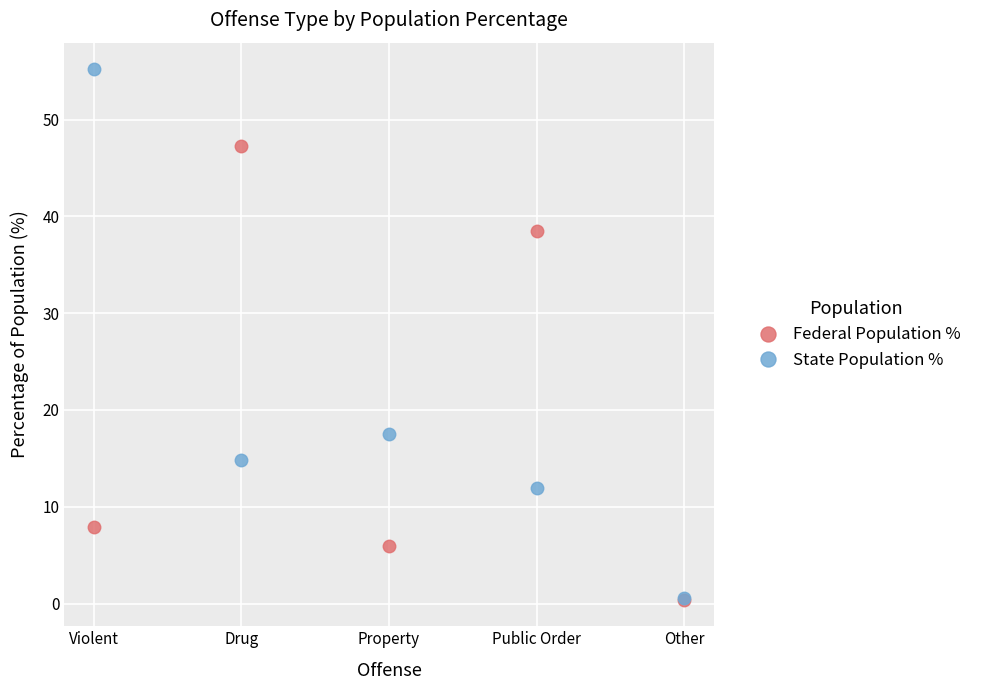

In State Population %, how many points are higher than both neighbors (excluding endpoints)?

1